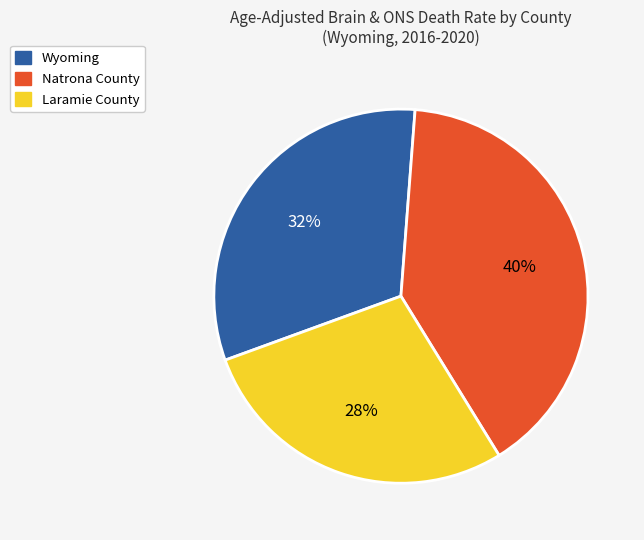

The Laramie County slice represents 34% of the pie. True or false?

False